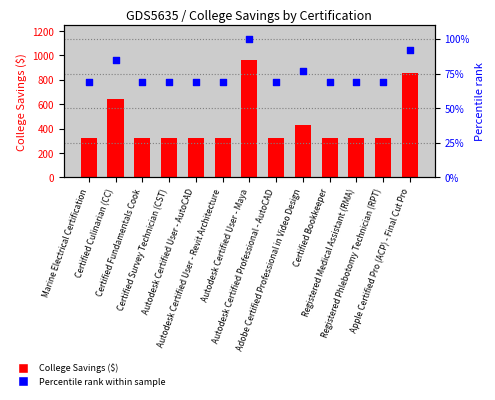

What are all the series names shown in the legend?

College Savings ($), Percentile rank